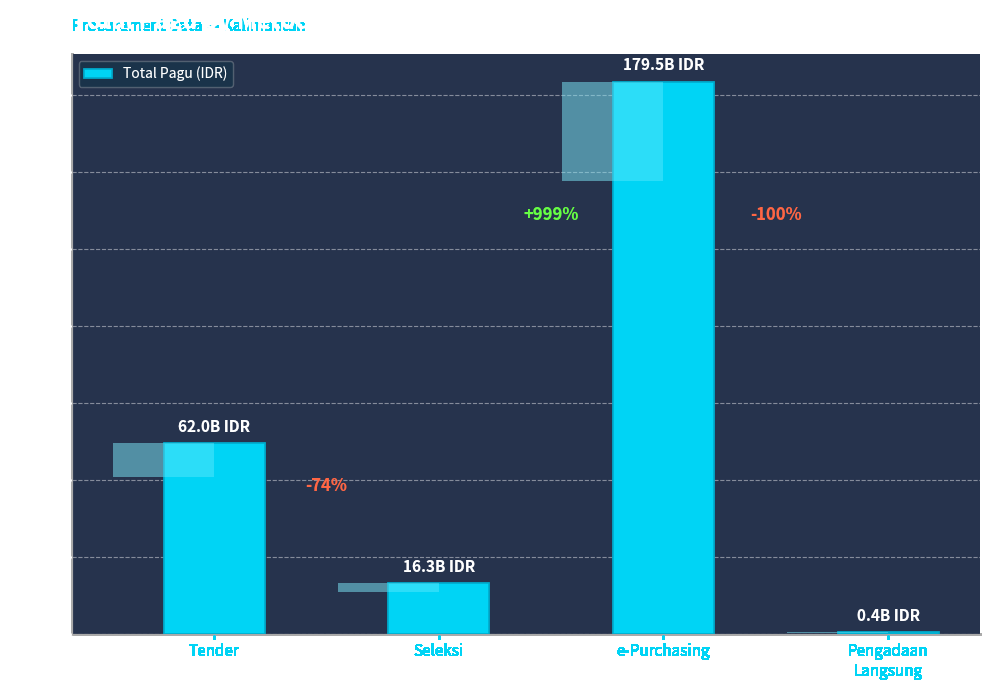

Reading left to right, list all the values displayed in this chart.

Tender=61999856200	Seleksi=16332416350	e-Purchasing=179462350000	Pengadaan
Langsung=400575000